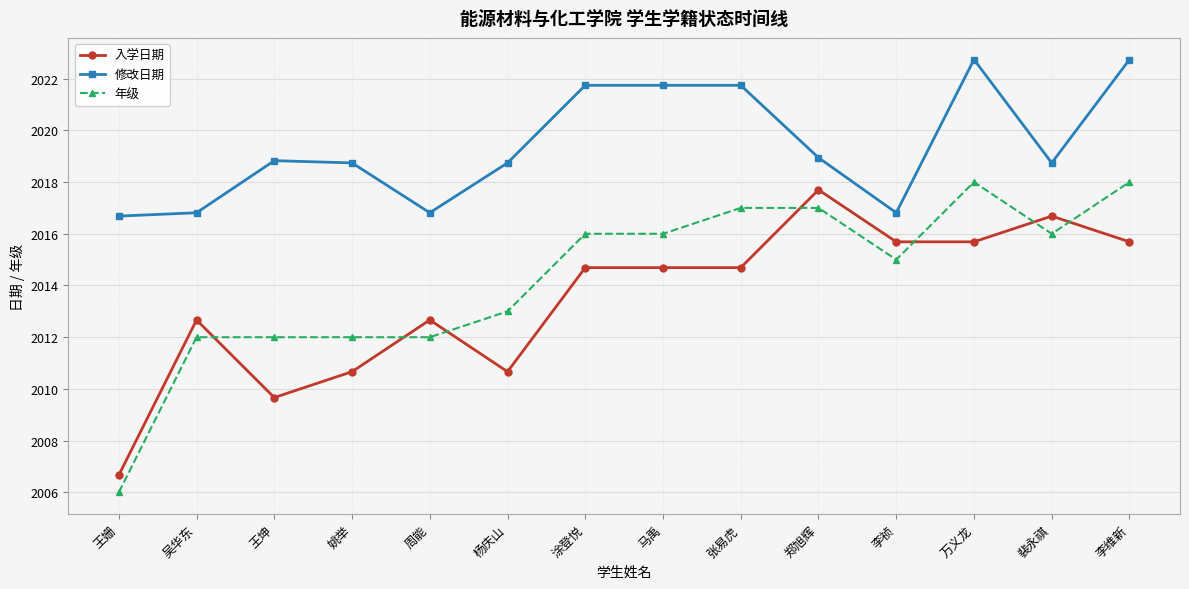

List the series in order of their peak value, highest first.

修改日期, 年级, 入学日期